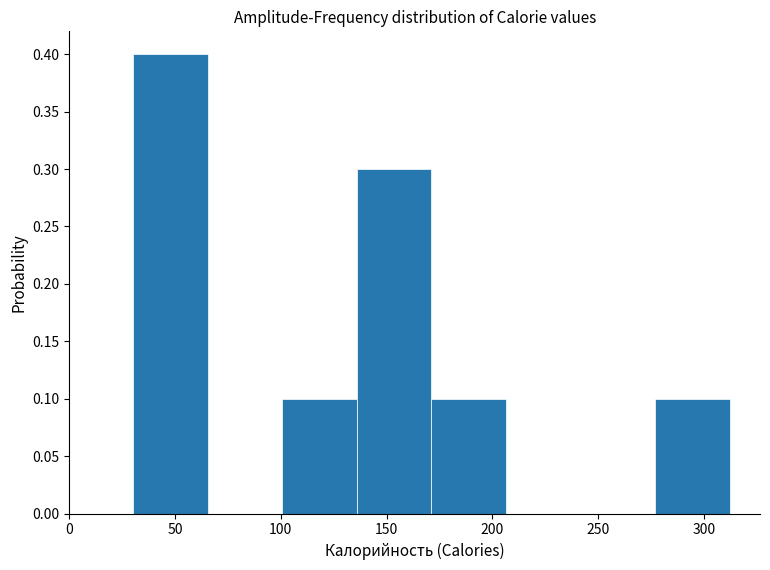

Reading left to right, list every bar in this chart as the range it spans on the x-axis followed by its height. Neither the bar edges nor the heights are printed on the chart, so give them approximately, as read against the axes.

30 to 65: 0.4
65 to 100: 0
100 to 135: 0.1
135 to 170: 0.3
170 to 205: 0.1
205 to 240: 0
240 to 275: 0
275 to 310: 0.1